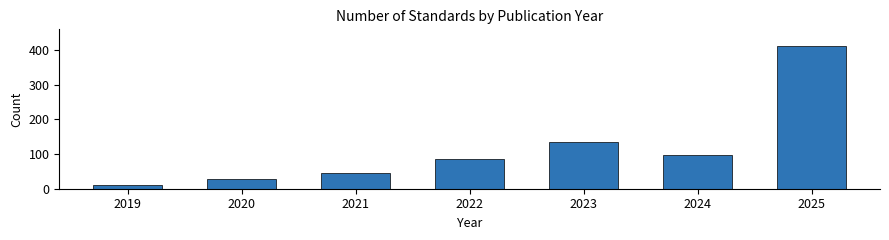

Reading right to left, extract all data points from this chart.

2025=410	2024=98	2023=134	2022=87	2021=45	2020=28	2019=12